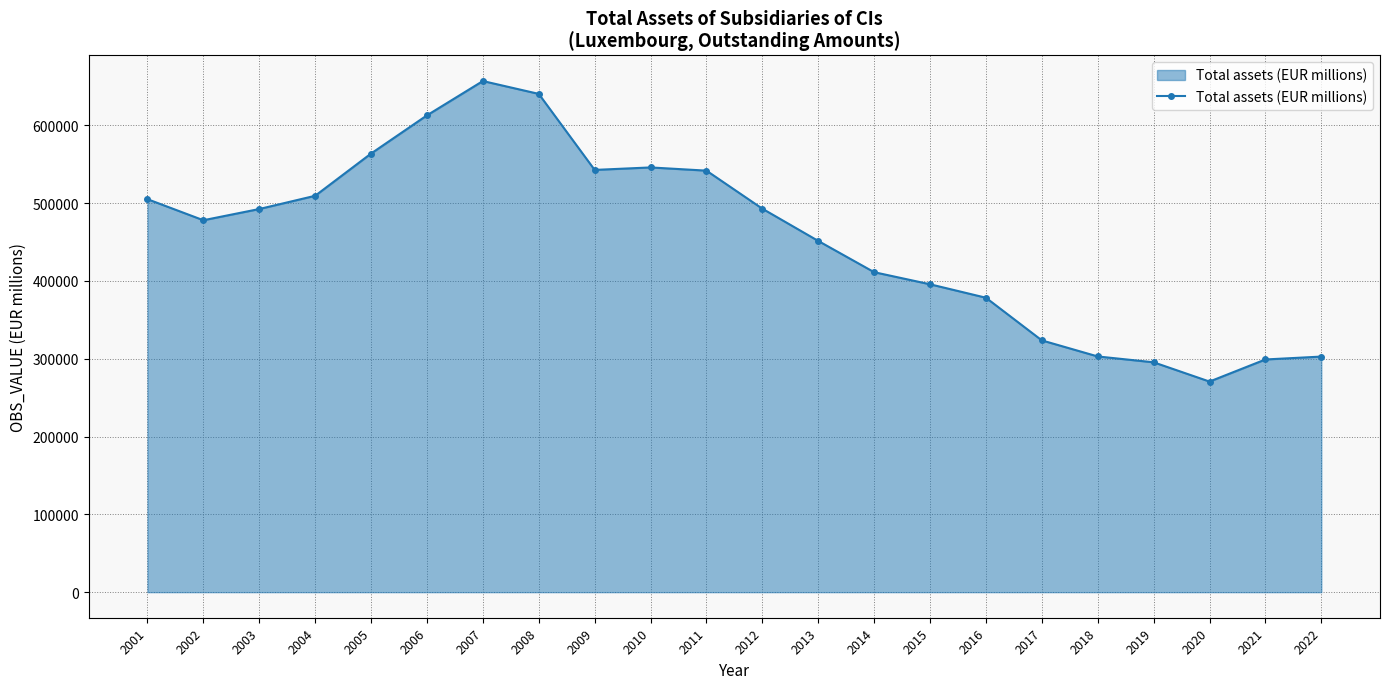

At which category does the chart reach its peak across all series?

2007